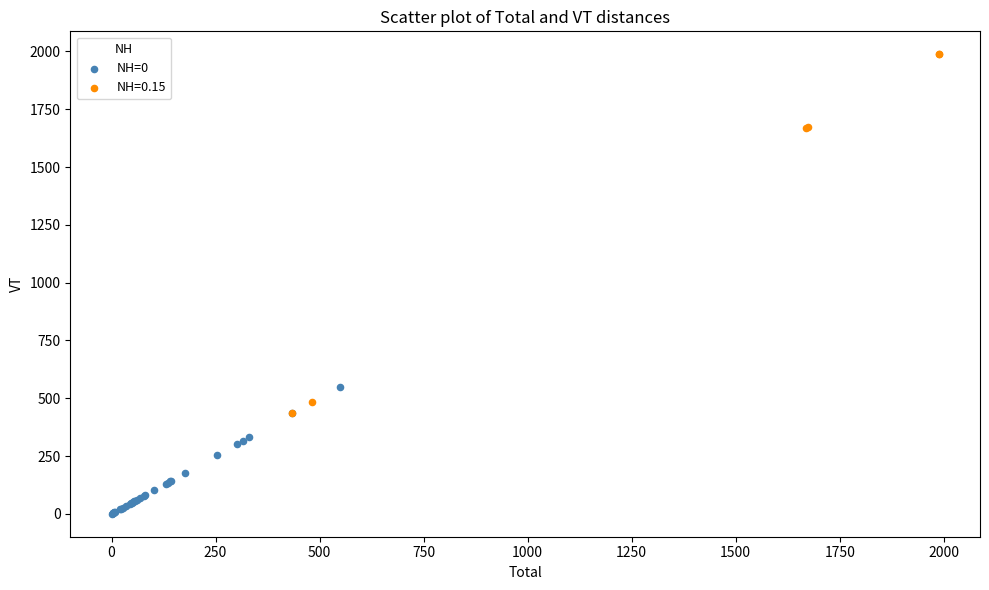

Which series contains the lowest Y value?

NH=0